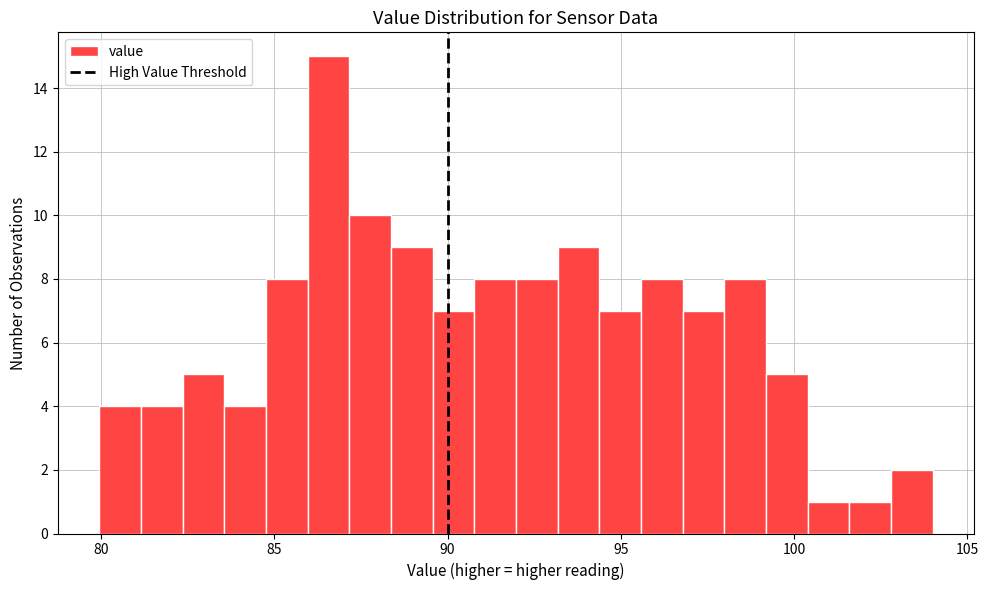

Around what value on the x-axis is the tallest bar? Give the approximate position of its centre, as read against the axis.

86.5